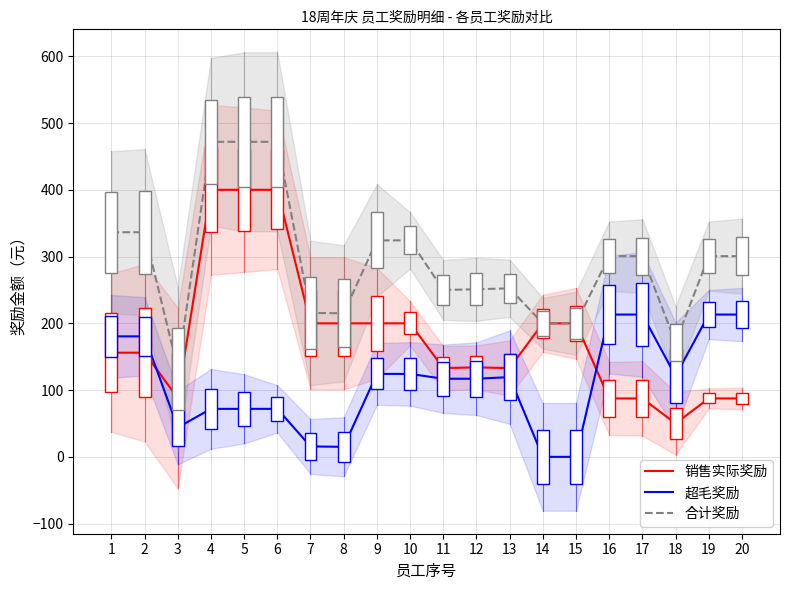

What is the difference between the maximum and minimum values in the 销售实际奖励 series?

350.0